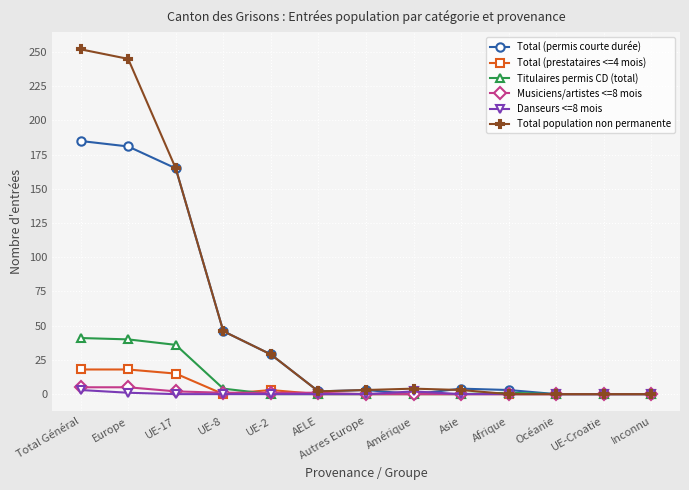

What is the spread (max minus min) of values at Asie?

4